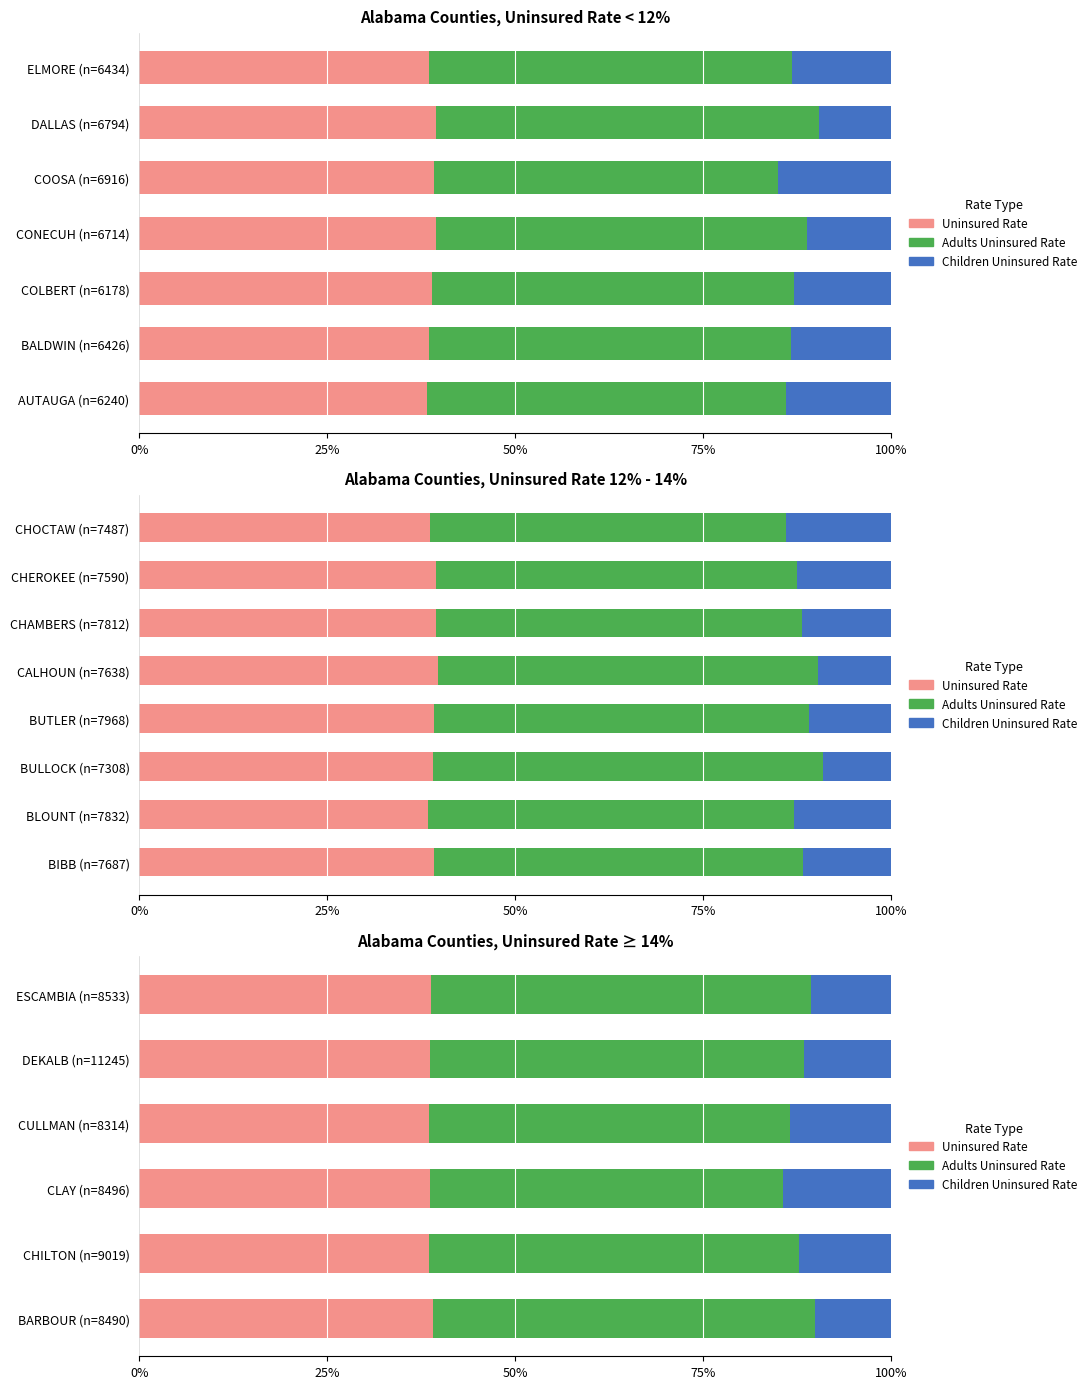

What is the value of the Children Uninsured Rate bar at the 3rd from the left?

0.1